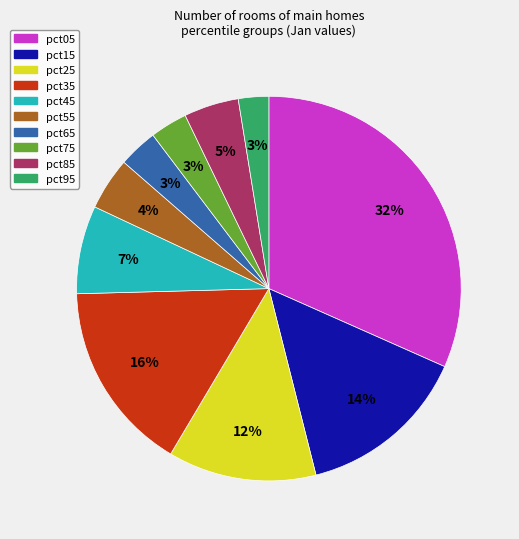

How many segments does this pie chart have?

10